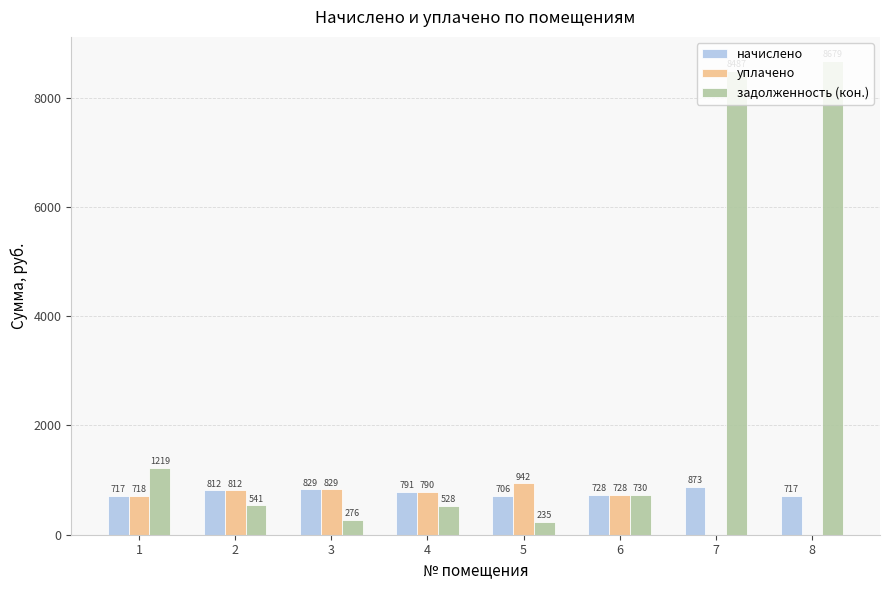

Between 7 and 8, which series saw the biggest shift?

задолженность (кон.)